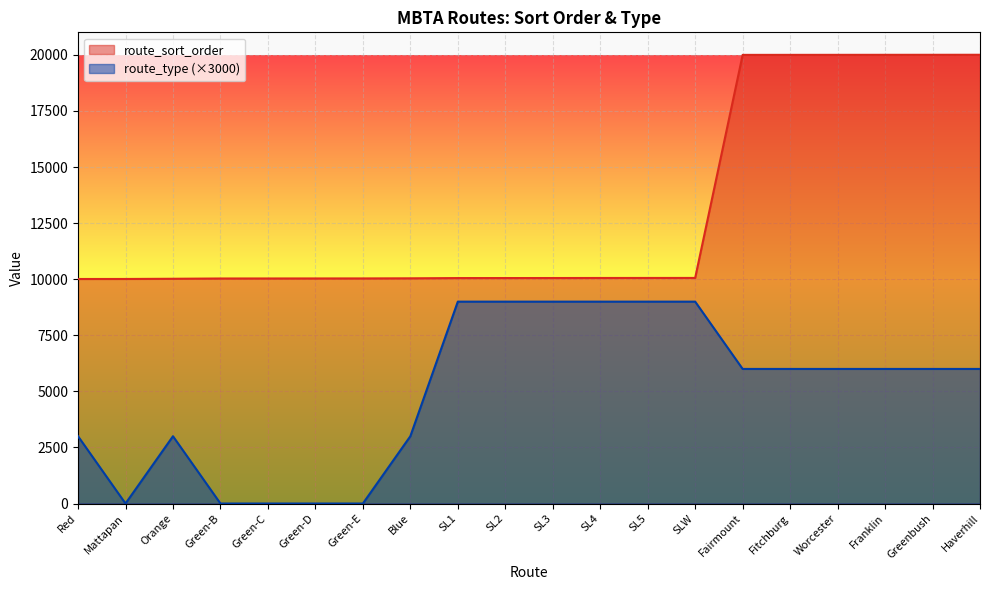

True or false: route_type and route_sort_order intersect in this chart.

False